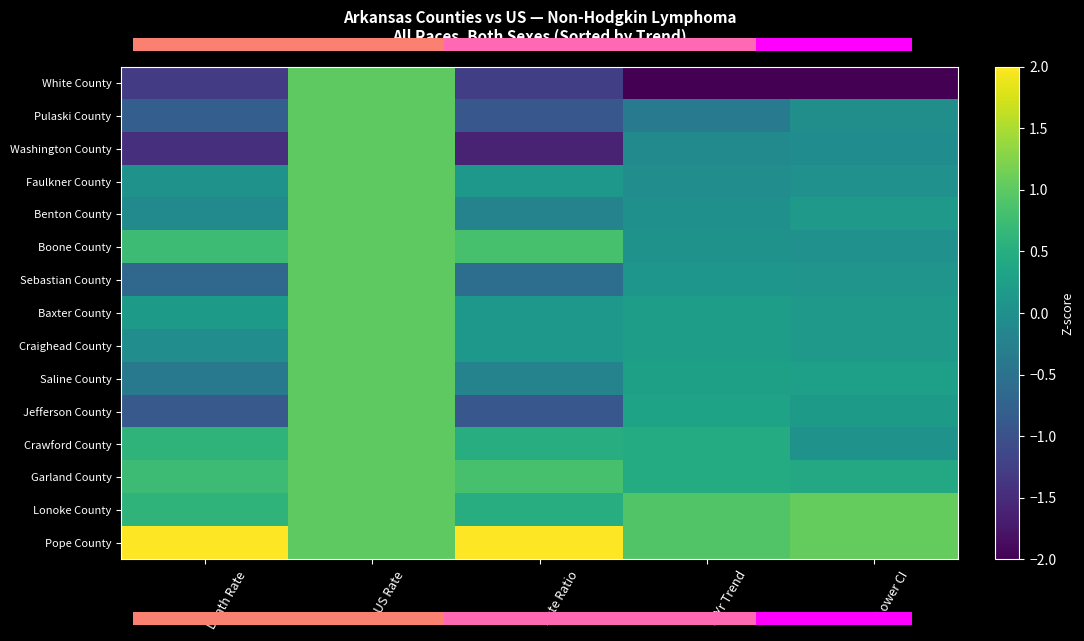

At which label is Sebastian County closest to 0?

Lower CI